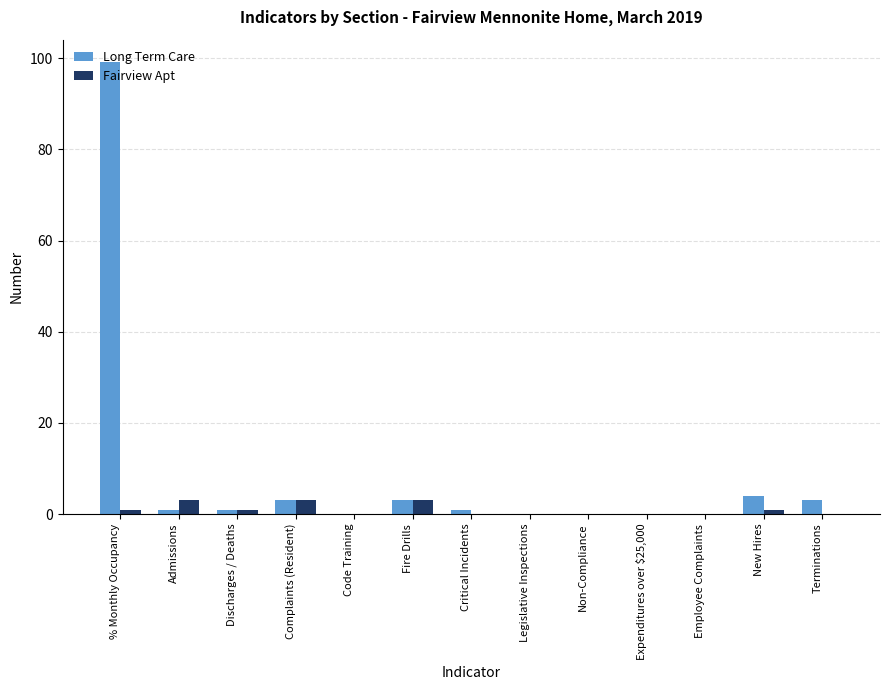

Read the Fairview Apt value at Fire Drills.

3.0